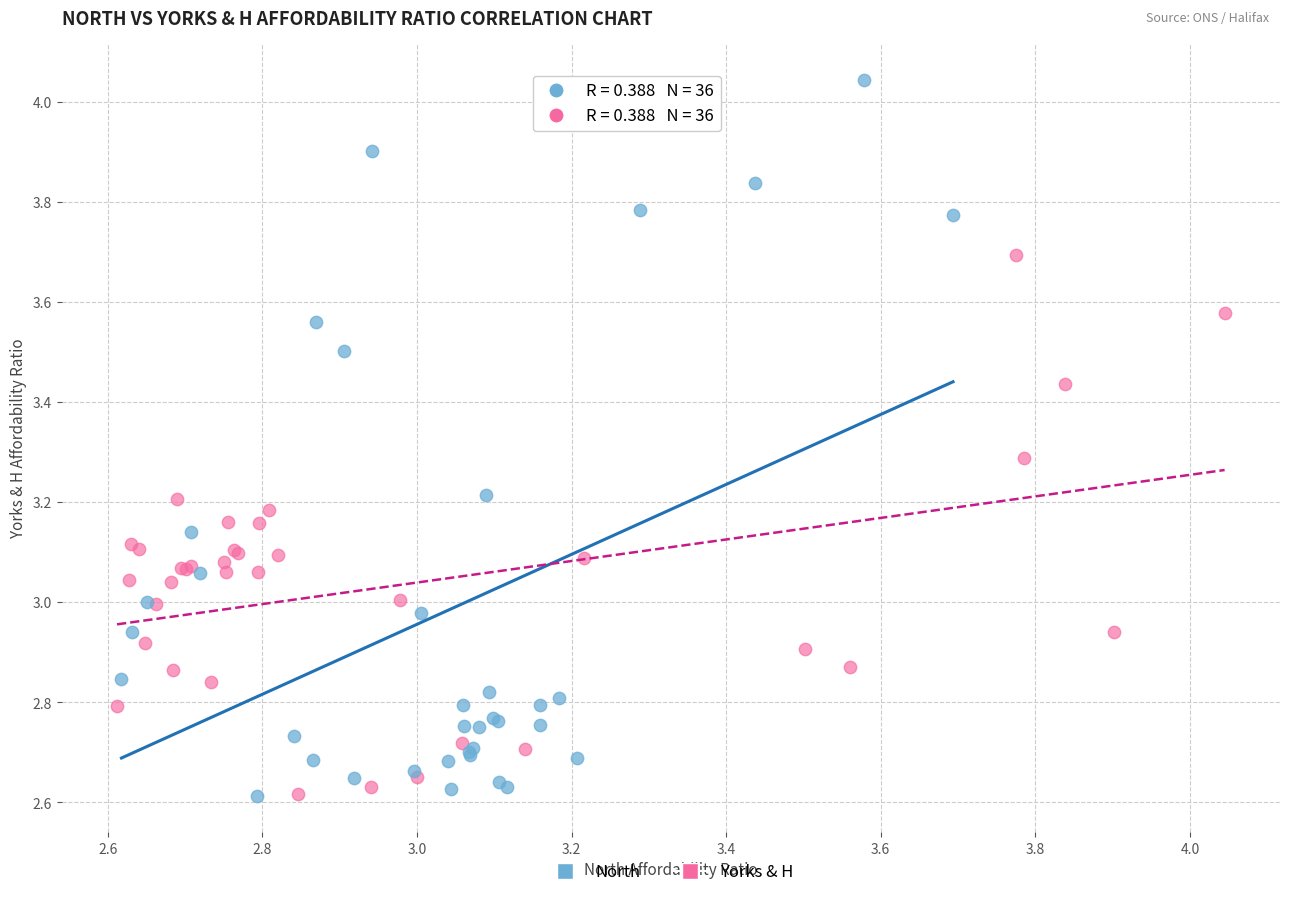

What are all the series names shown in the legend?

North, Yorks & H